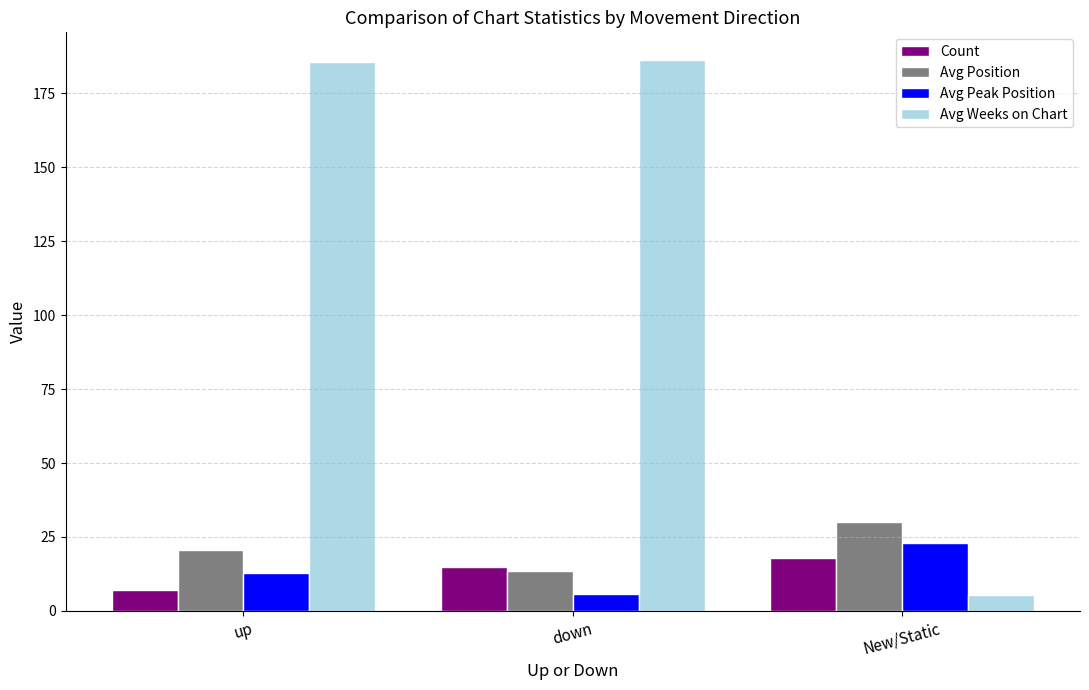

Count the number of data series in this chart.

4